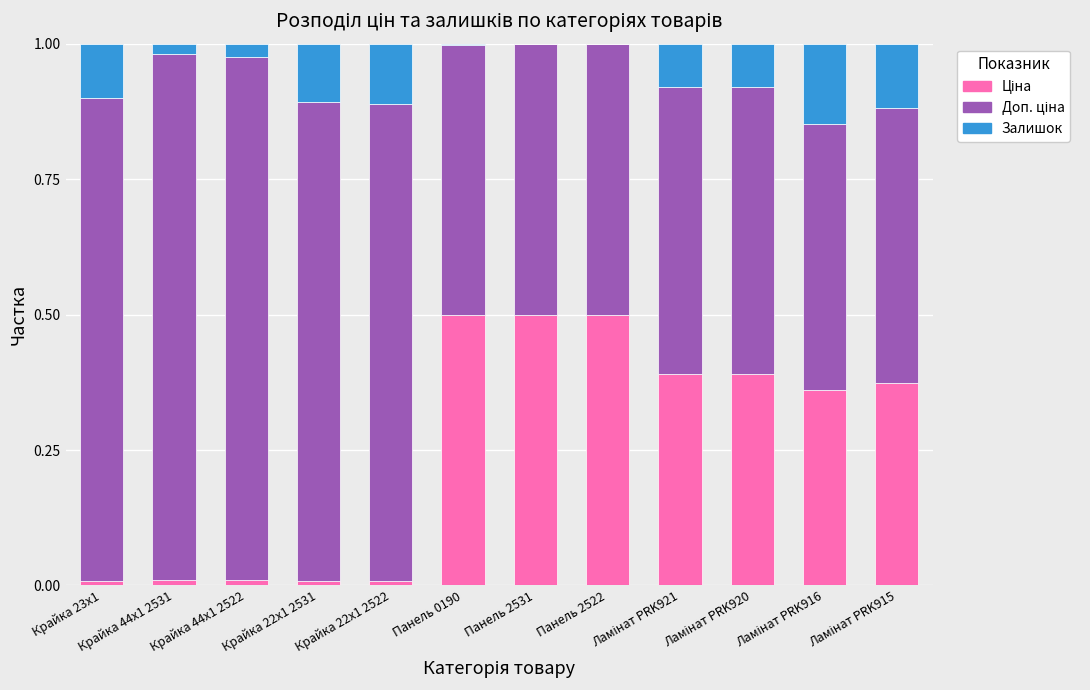

What is the sum of all Доп. ціна values?

8.1